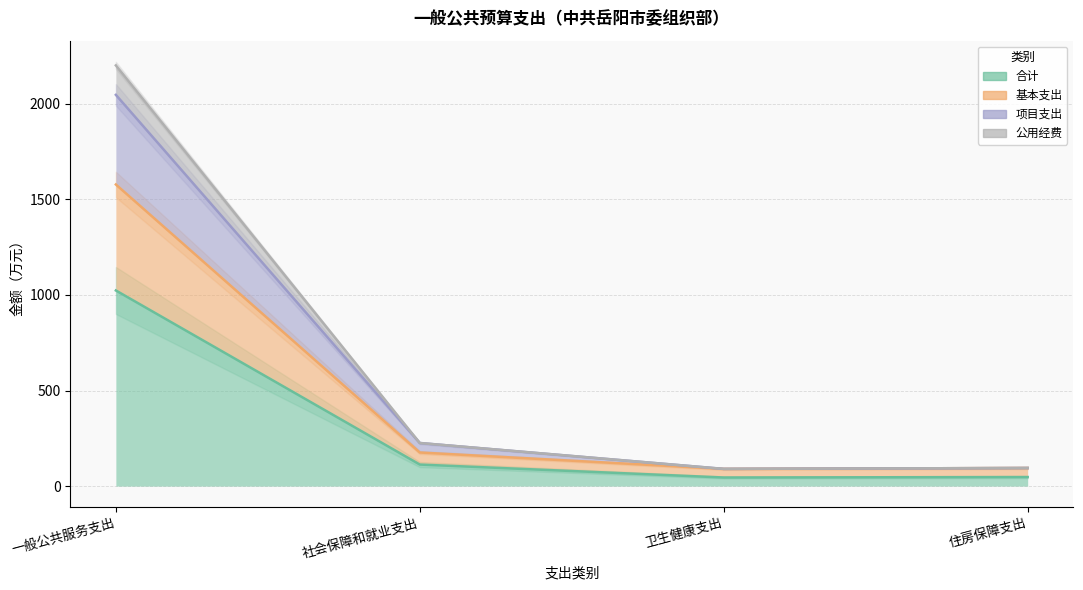

What is the average value of the 公用经费 series?

652.7